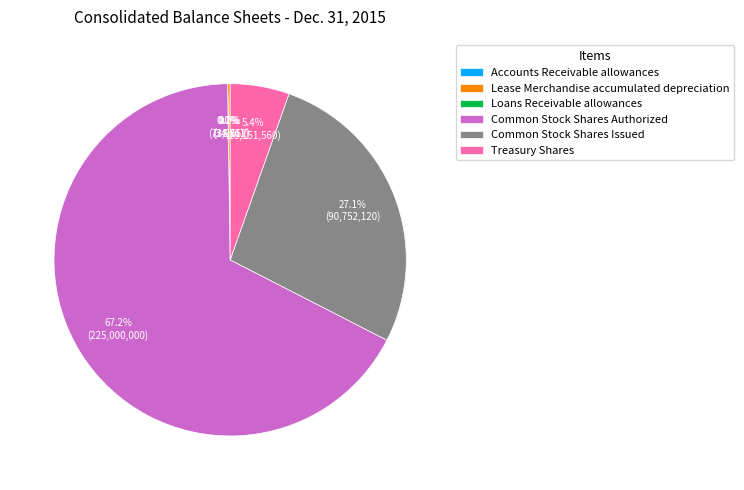

True or false: Treasury Shares accounts for 5% of the total.

True